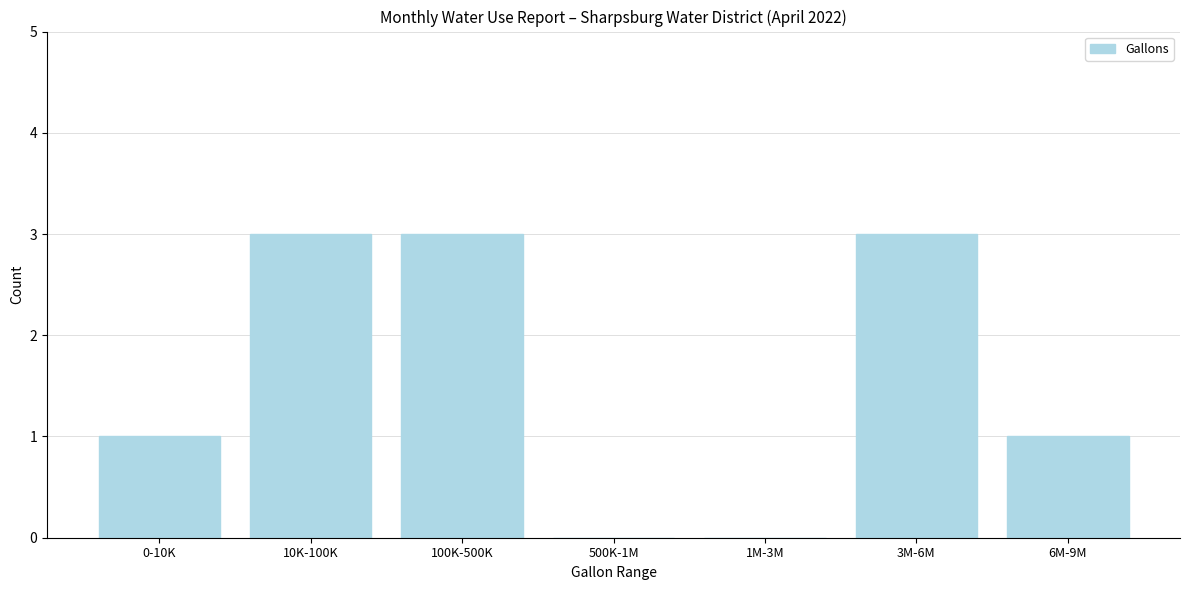

Reading left to right, list all the values displayed in this chart.

0-10K=1	10K-100K=3	100K-500K=3	500K-1M=0	1M-3M=0	3M-6M=3	6M-9M=1